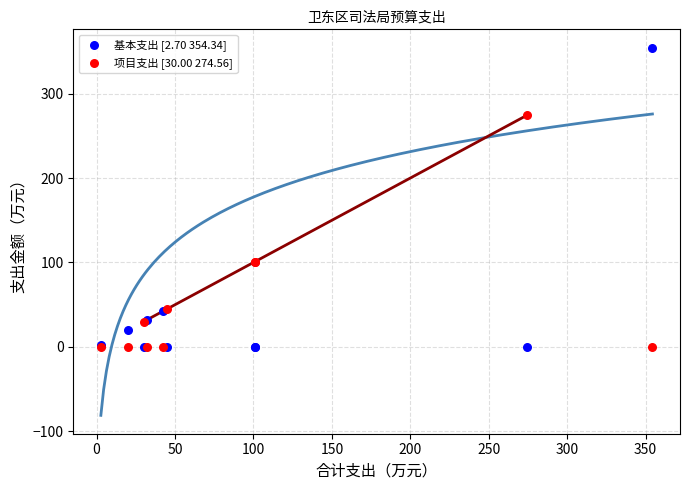

Which series has the largest Y range (max minus min)?

基本支出 [2.70 354.34]